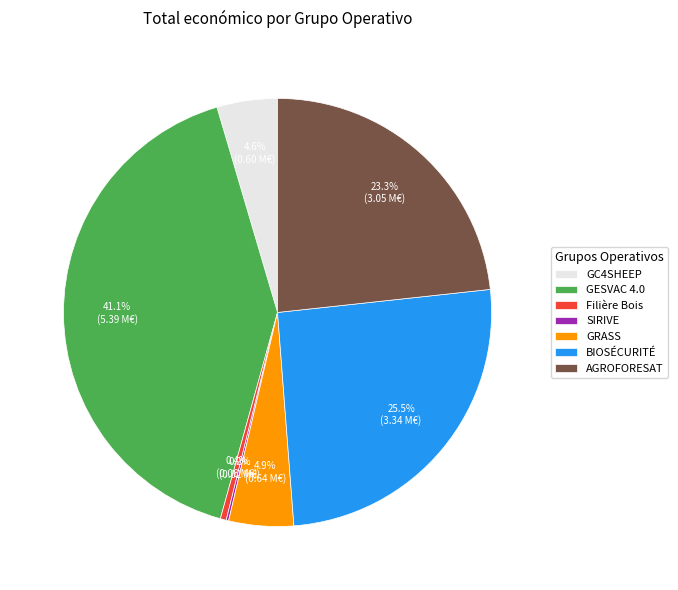

What is the largest slice in the pie chart?

GESVAC 4.0